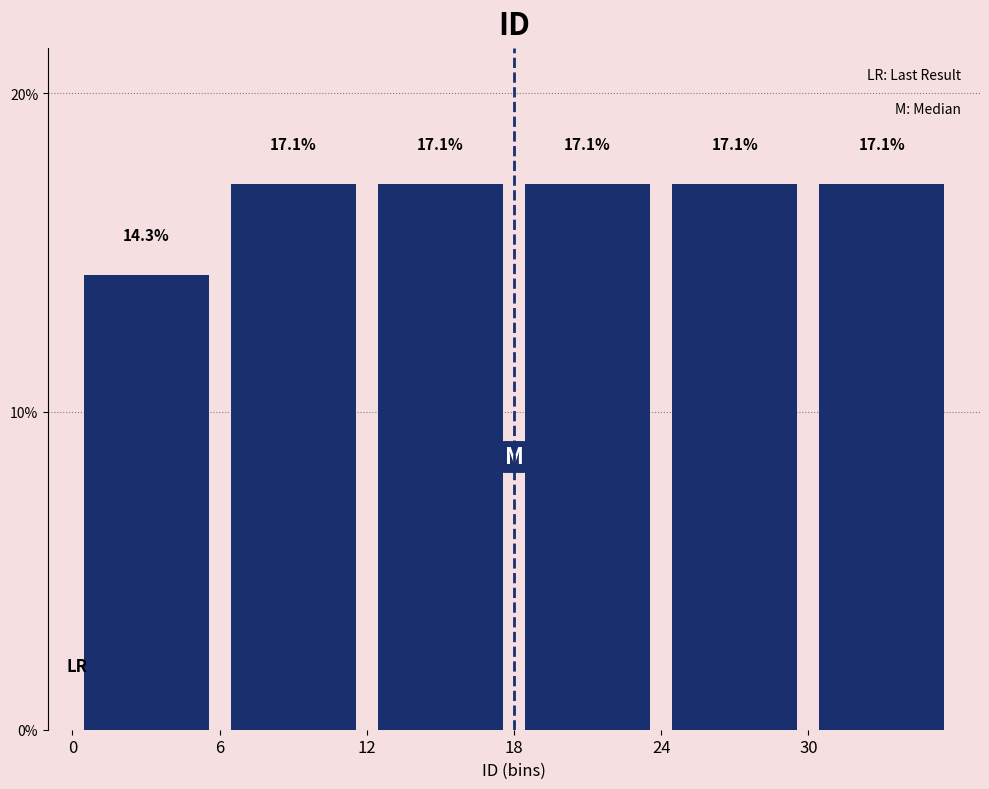

Reading left to right, list every bar in this chart as the range it spans on the x-axis followed by its height.

0 to 6: 14.3
6 to 12: 17.1
12 to 18: 17.1
18 to 24: 17.1
24 to 30: 17.1
30 to 36: 17.1